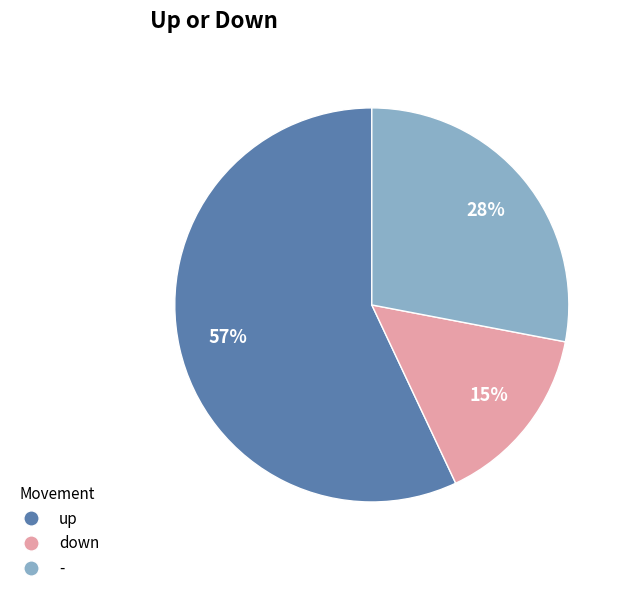

Rank the categories by value from lowest to highest.

down, -, up